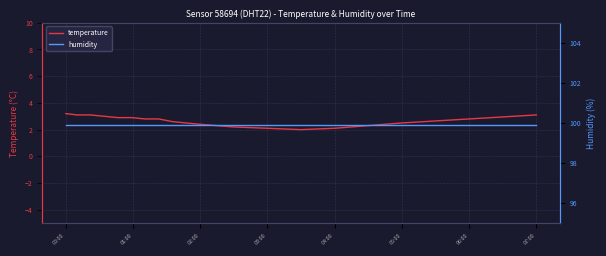

True or false: temperature has a value of 4.6 at 06:00.

False